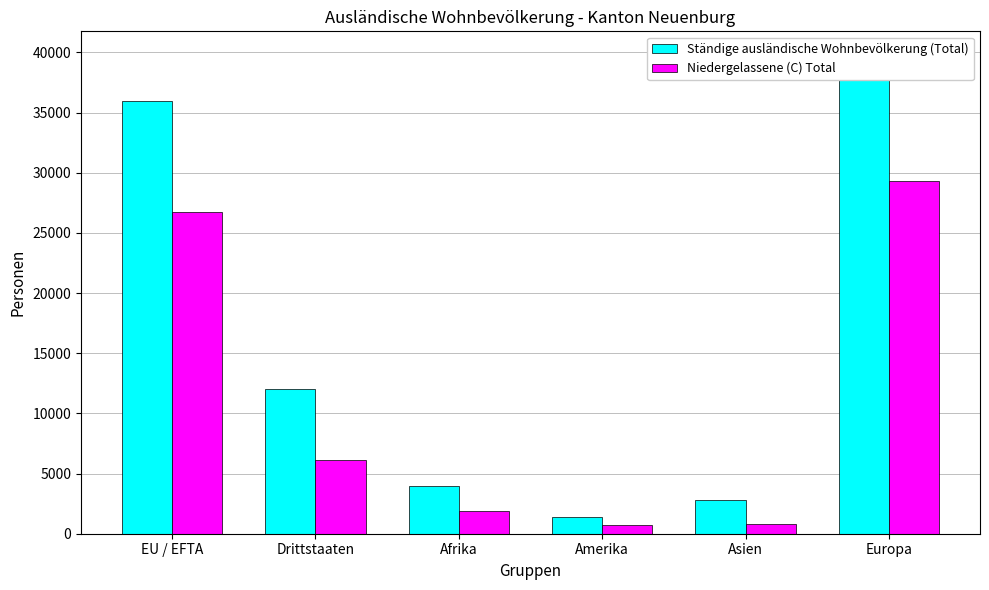

At which label is Niedergelassene (C) Total closest to 15020?

Drittstaaten